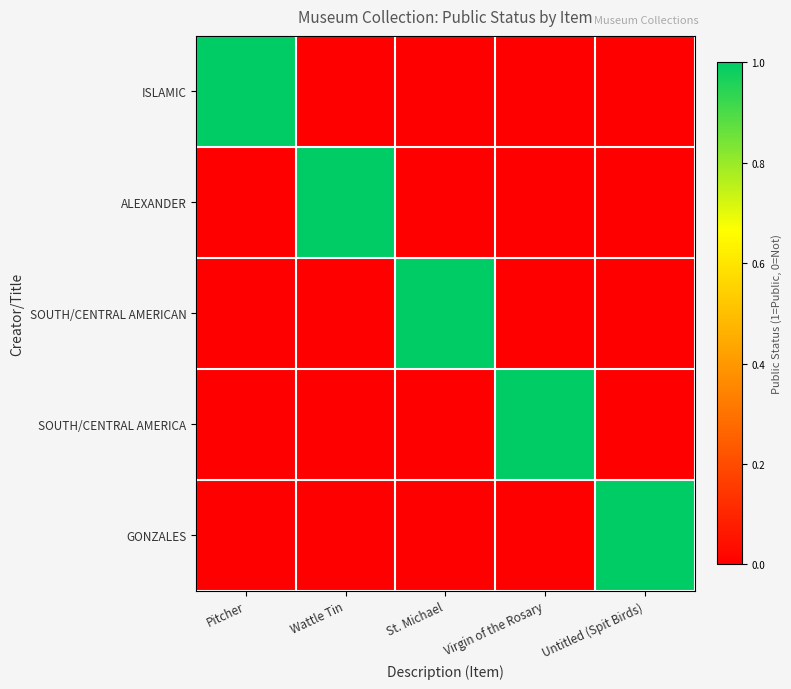

Which label corresponds to the smallest value in the chart?

Wattle Tin